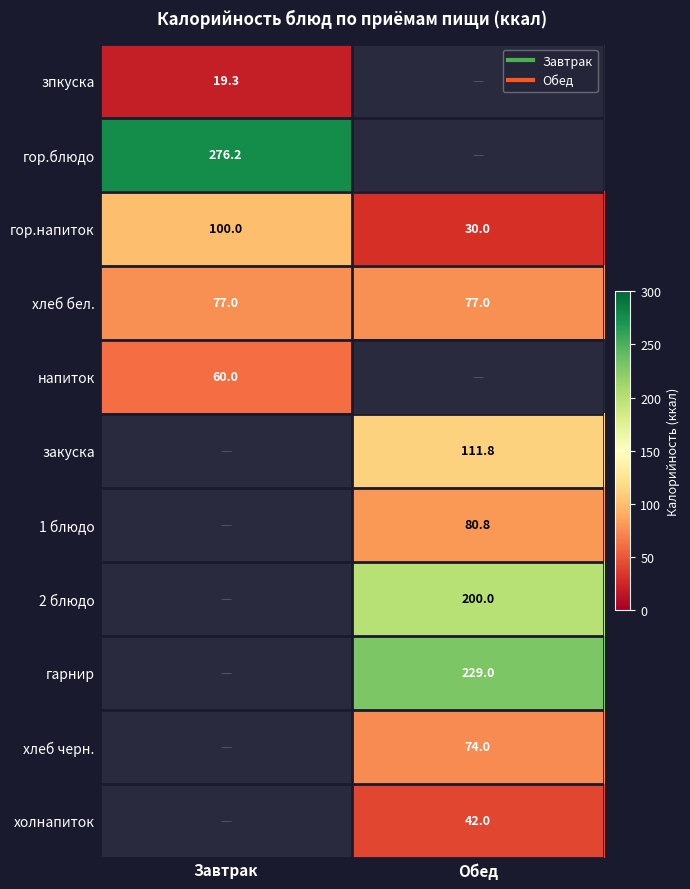

Which category has the highest value in the гор.блюдо series?

Завтрак